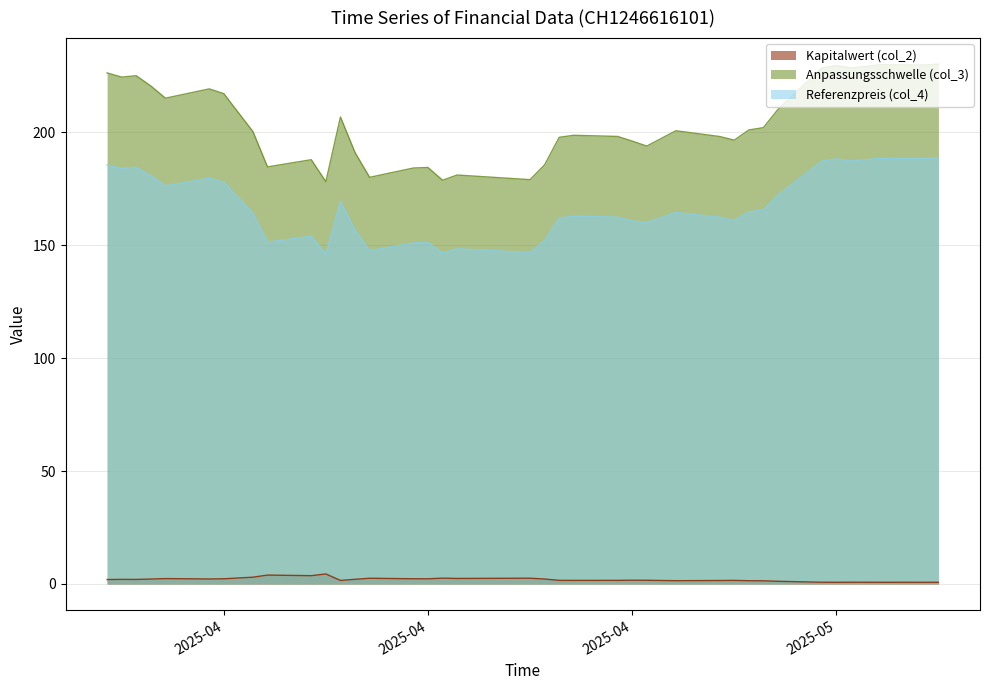

Is it true that Anpassungsschwelle (col_3) equals 128.6 at 15?

False